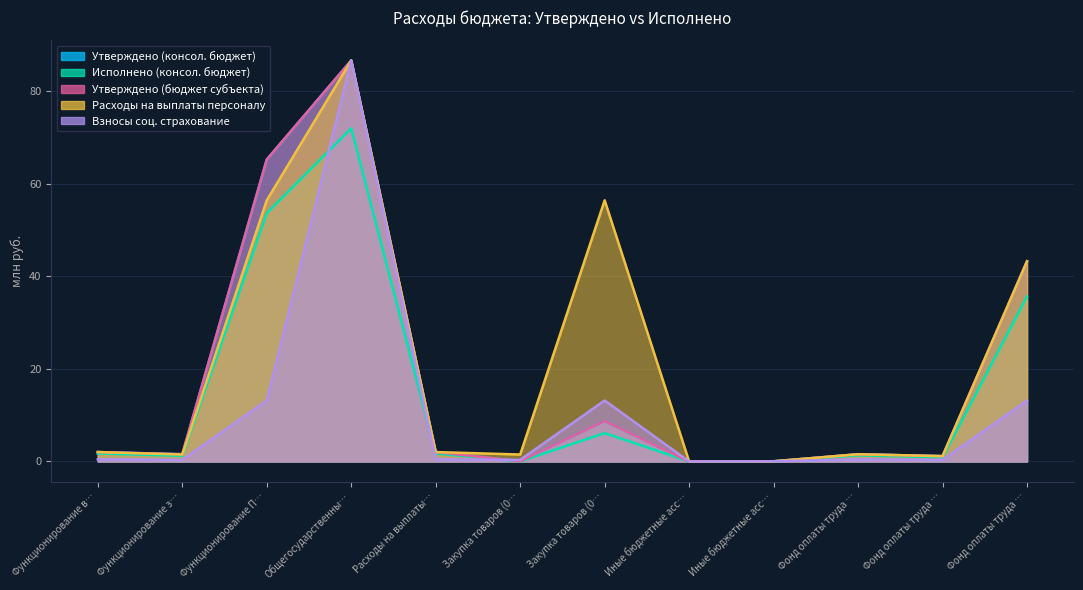

What position from the right is Иные бюджетные ассигнования (0103)?

5